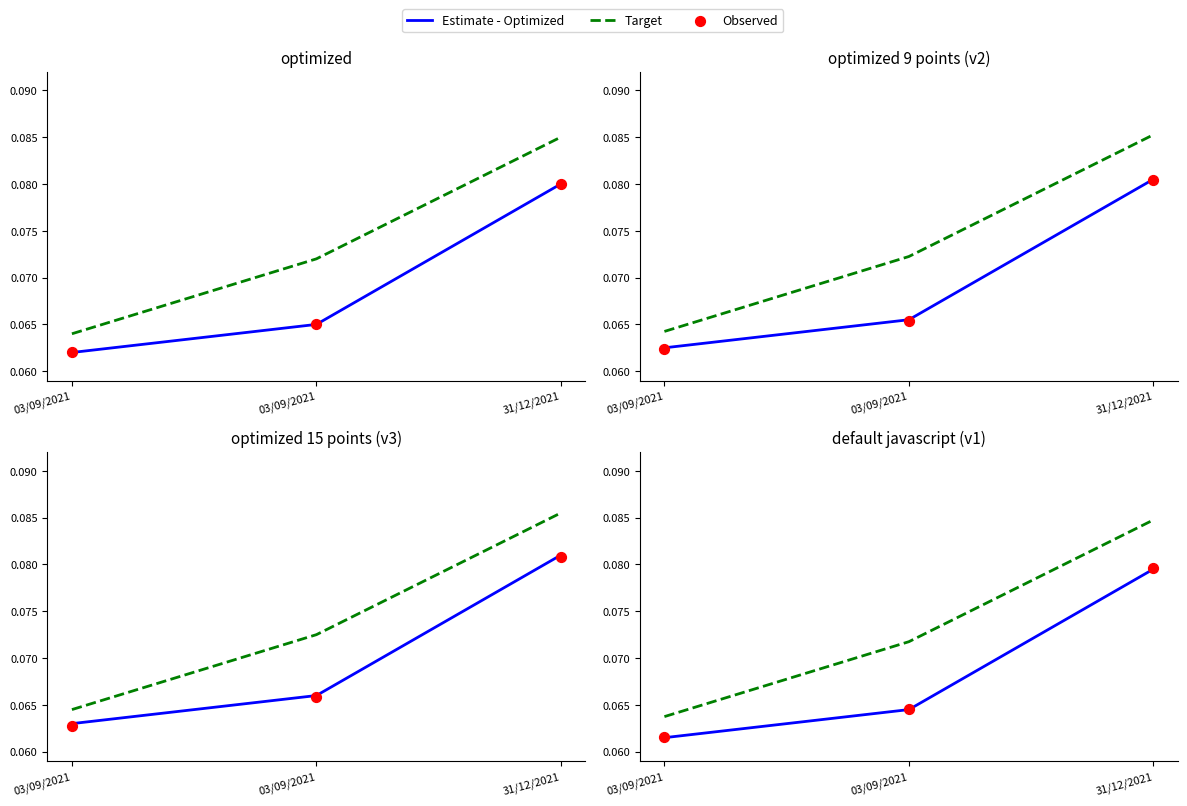

Which series has the largest total across all categories?

Target